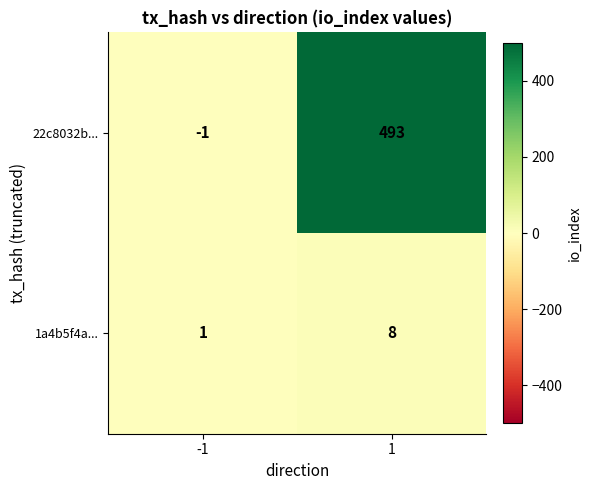

List the series in order of their overall mean, highest first.

22c8032b..., 1a4b5f4a...